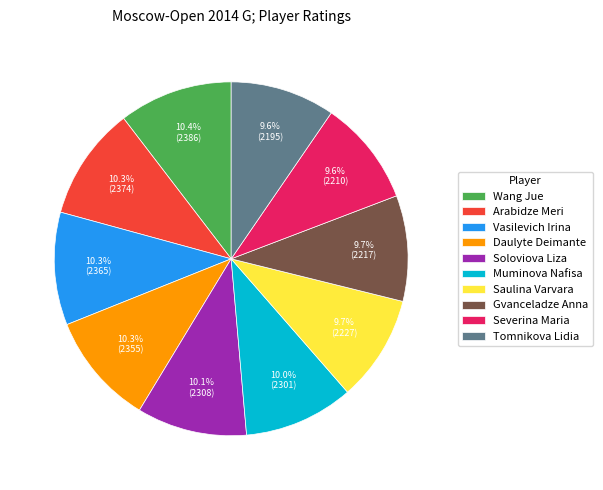

Combined, what portion of the pie is Tomnikova Lidia and Arabidze Meri?

19.9%